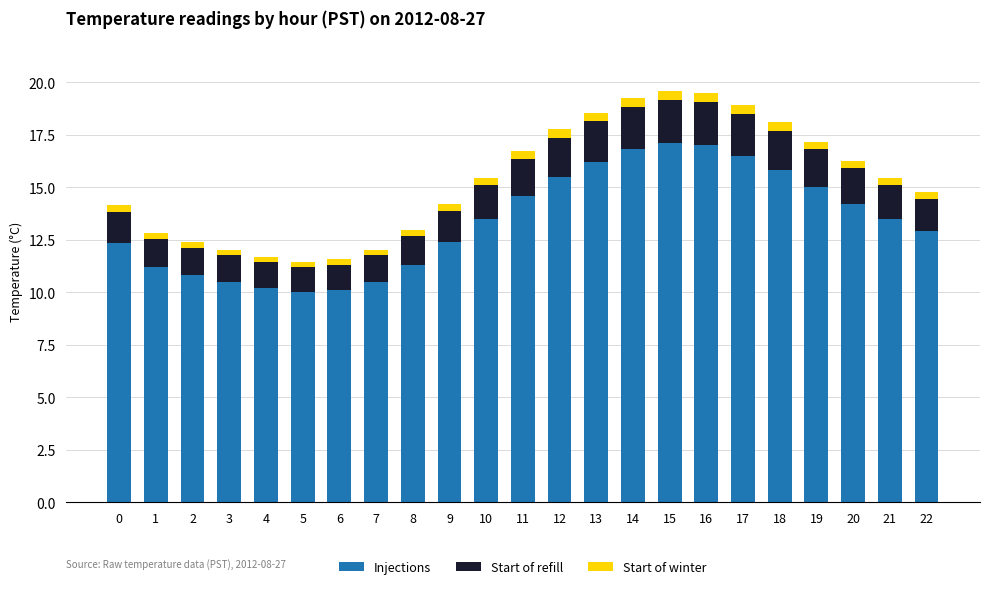

What is the difference between the maximum and minimum values in the Injections series?

7.1